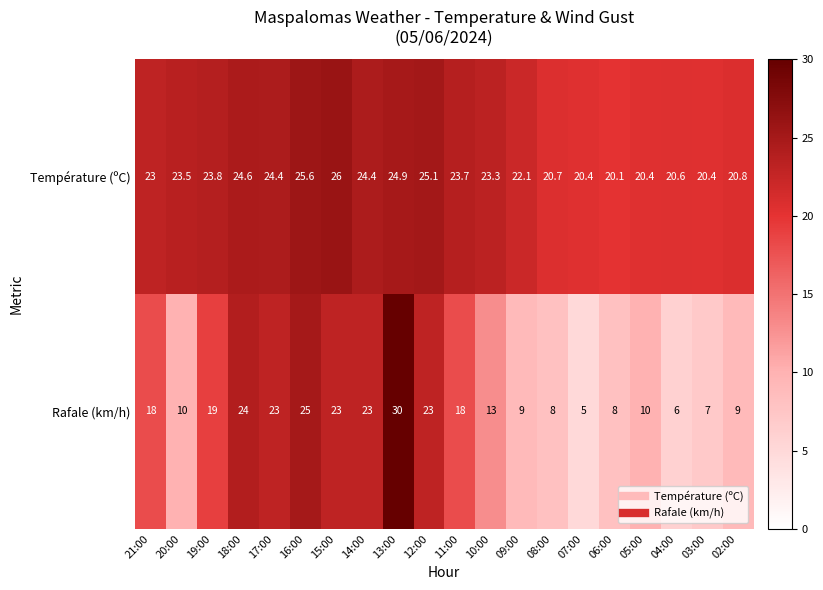

Which category has the highest value in the Température (ºC) series?

15:00